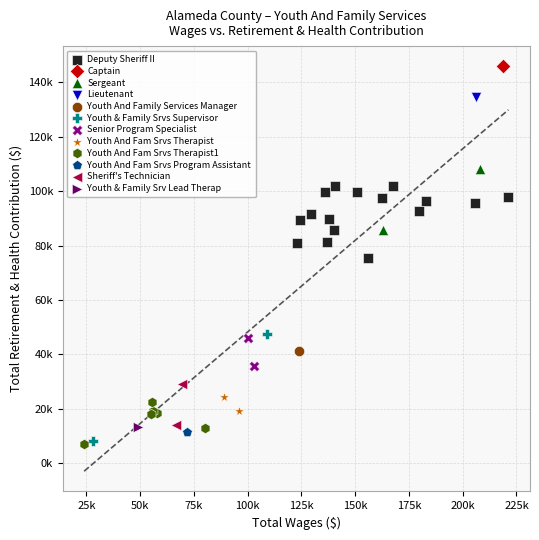

What are all the series names shown in the legend?

Deputy Sheriff II, Captain, Sergeant, Lieutenant, Youth And Family Services Manager, Youth & Family Srvs Supervisor, Senior Program Specialist, Youth And Fam Srvs Therapist, Youth And Fam Srvs Therapist1, Youth And Fam Srvs Program Assistant, Sheriff's Technician, Youth & Family Srv Lead Therap